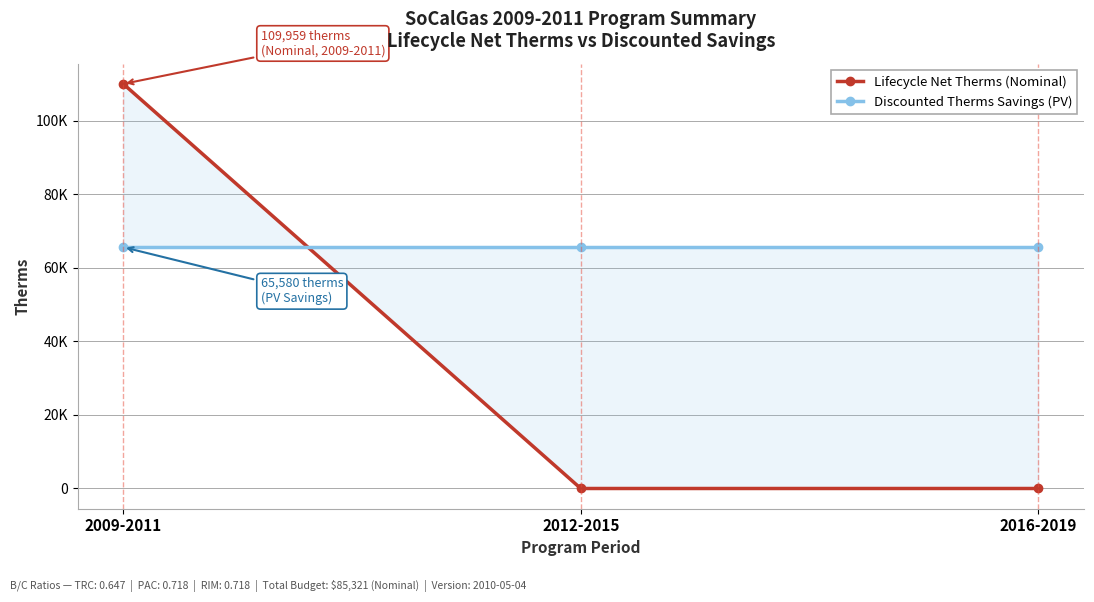

Which series has the widest spread of values?

Lifecycle Net Therms (Nominal)